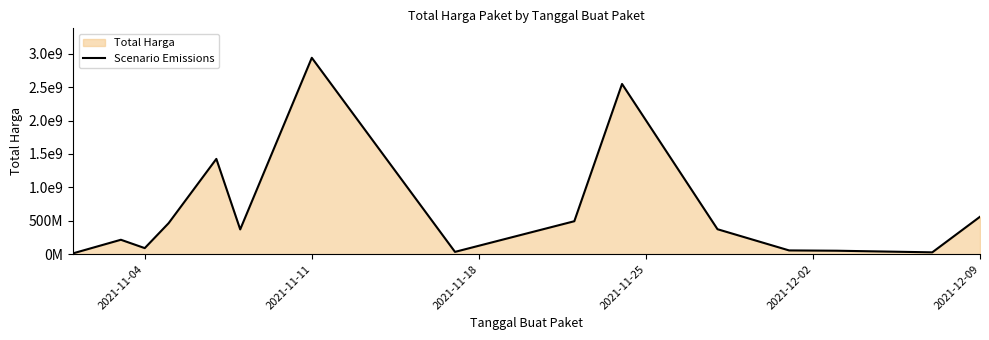

What is the maximum value shown in the chart?

2938963240